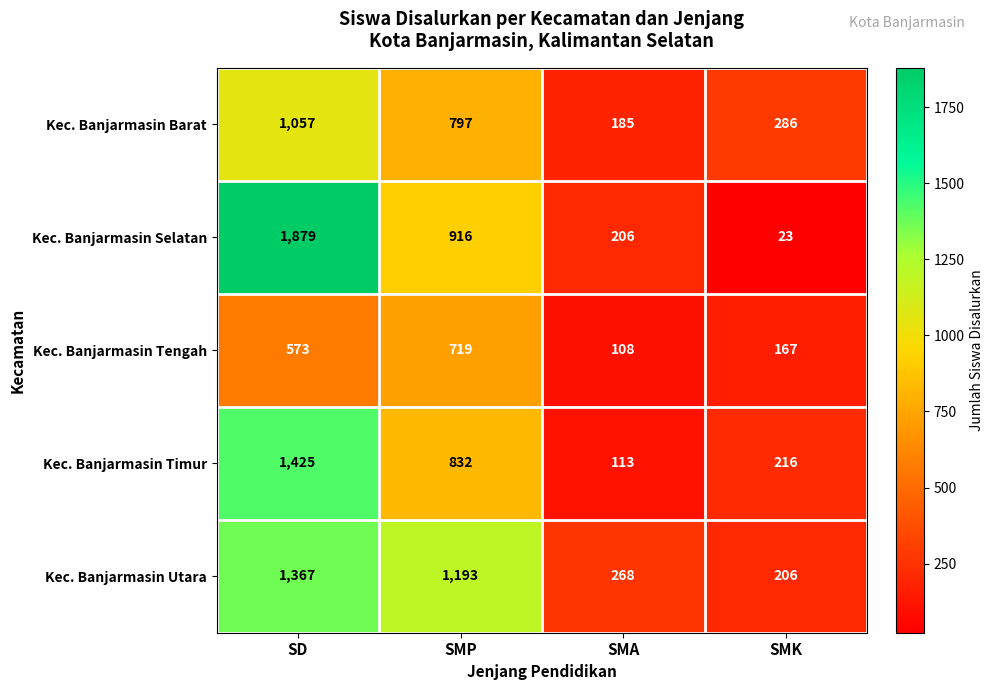

What is the total value across all series at SMA?

880